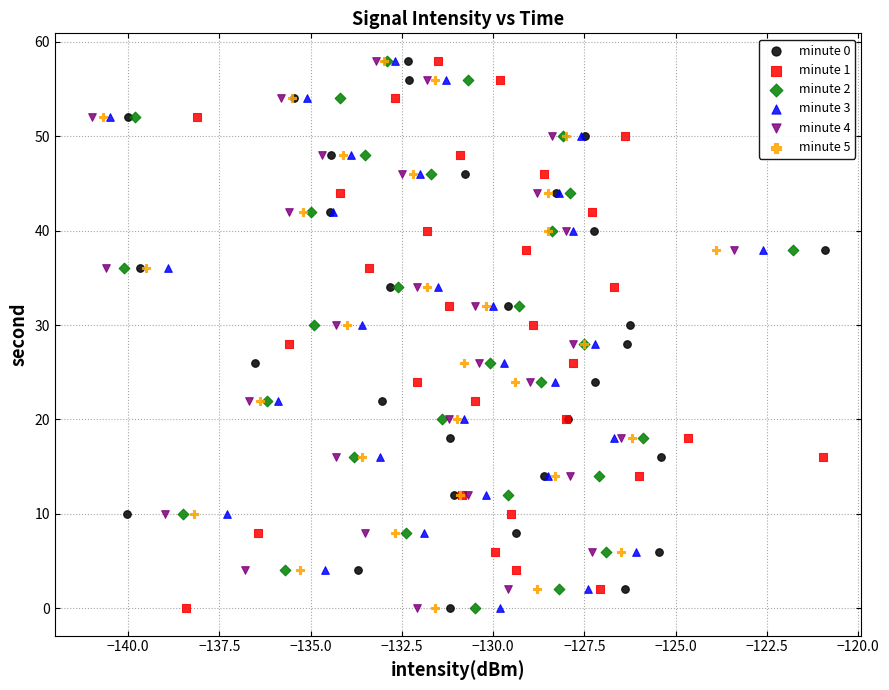

What are all the series names shown in the legend?

minute 0, minute 1, minute 2, minute 3, minute 4, minute 5